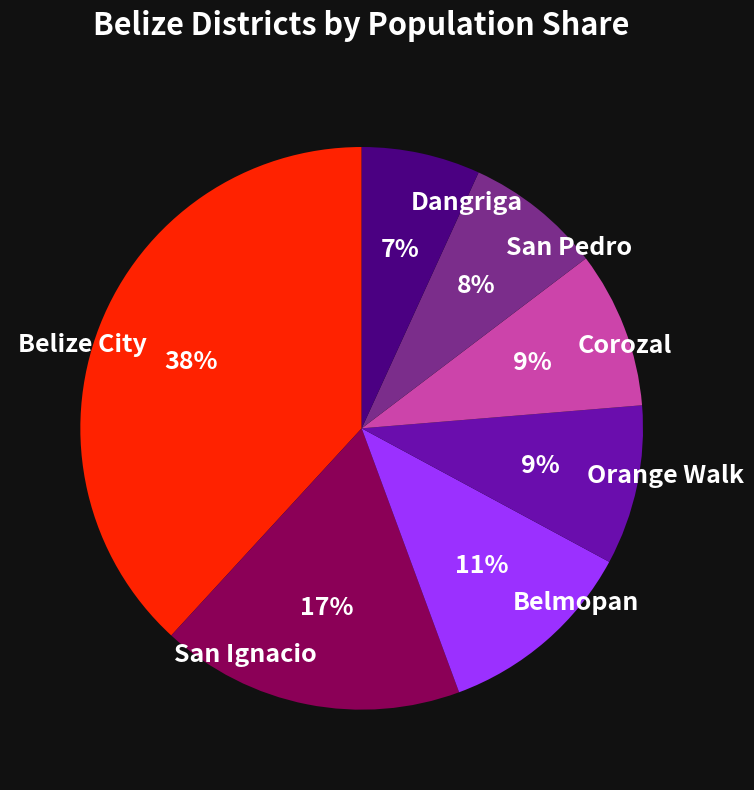

What percentage is the San Ignacio slice, to the nearest percent?

17%